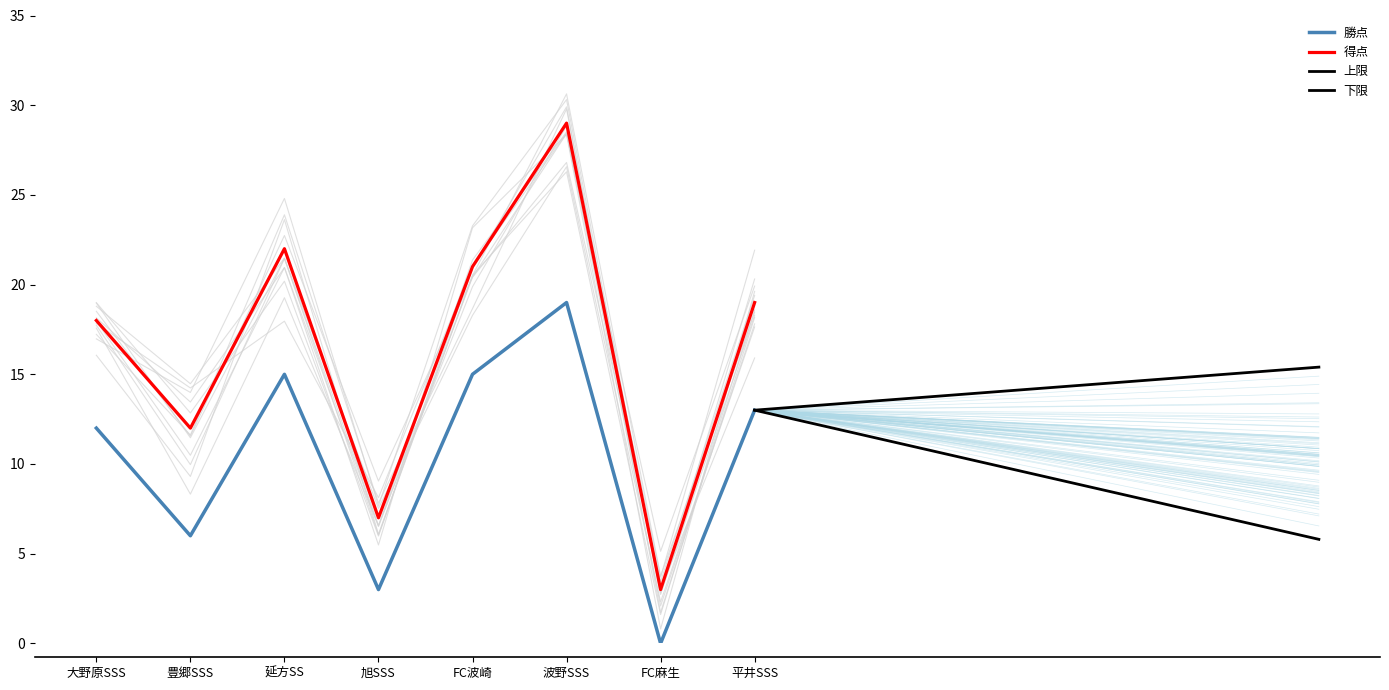

What is the difference between the highest and lowest values at 大野原SSS?

6